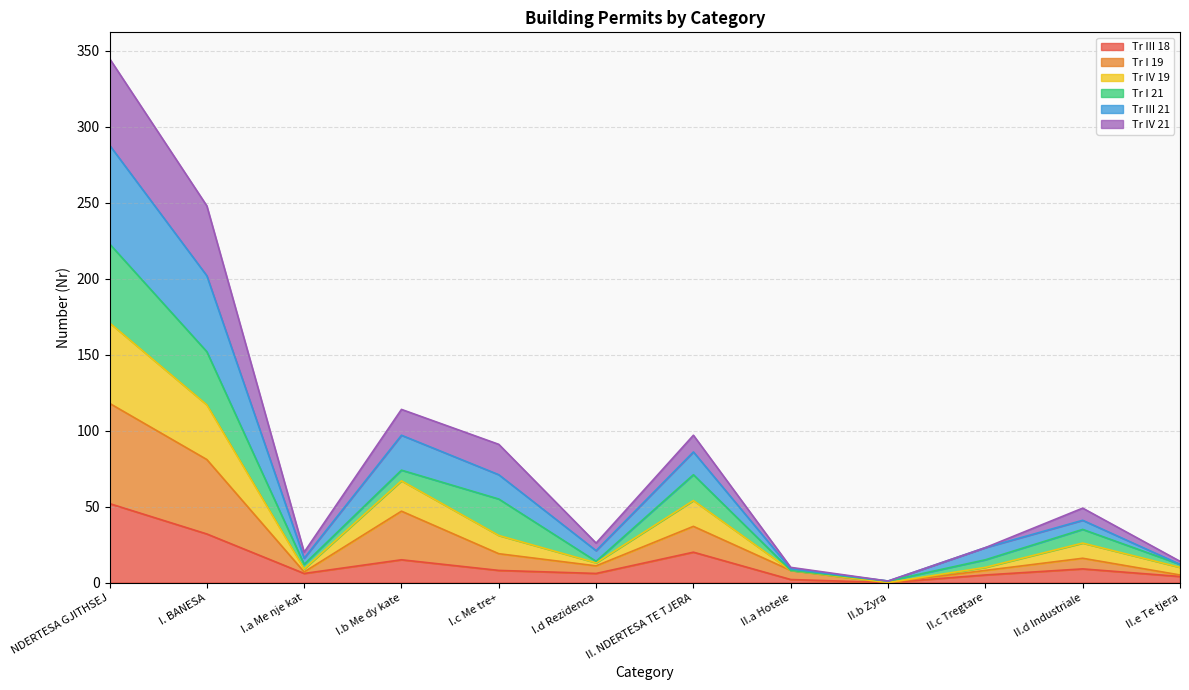

What are all the series names shown in the legend?

Tr III 18, Tr I 19, Tr IV 19, Tr I 21, Tr III 21, Tr IV 21